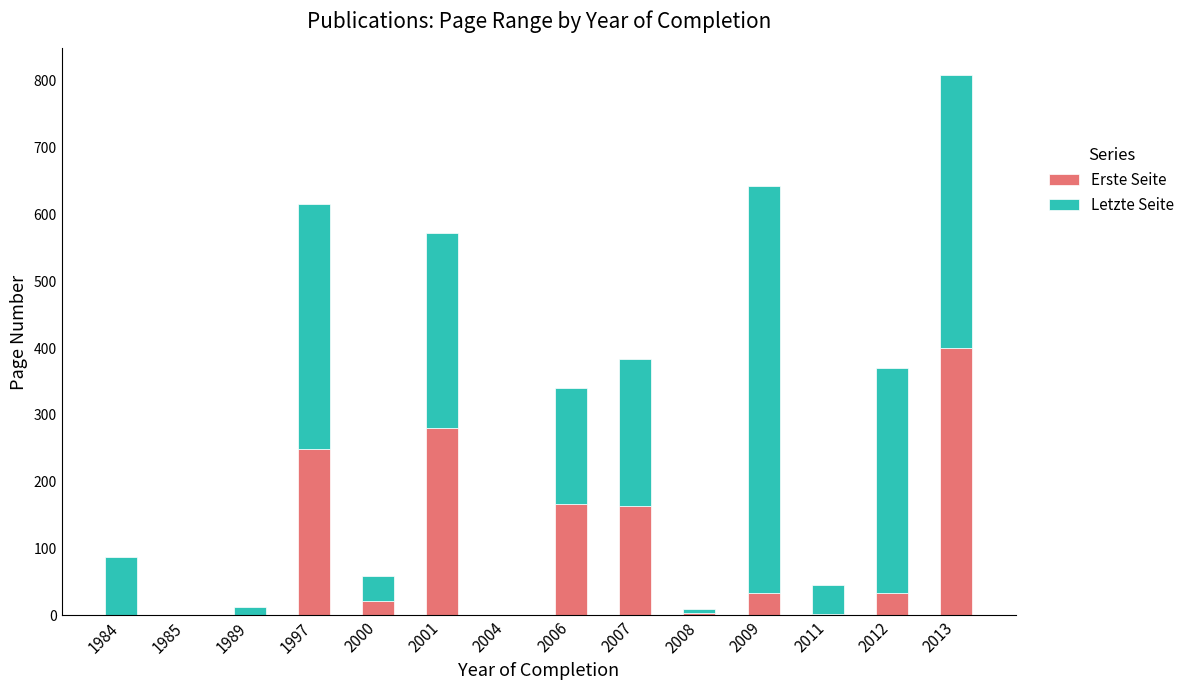

At which category is the sum across all series the highest?

2013